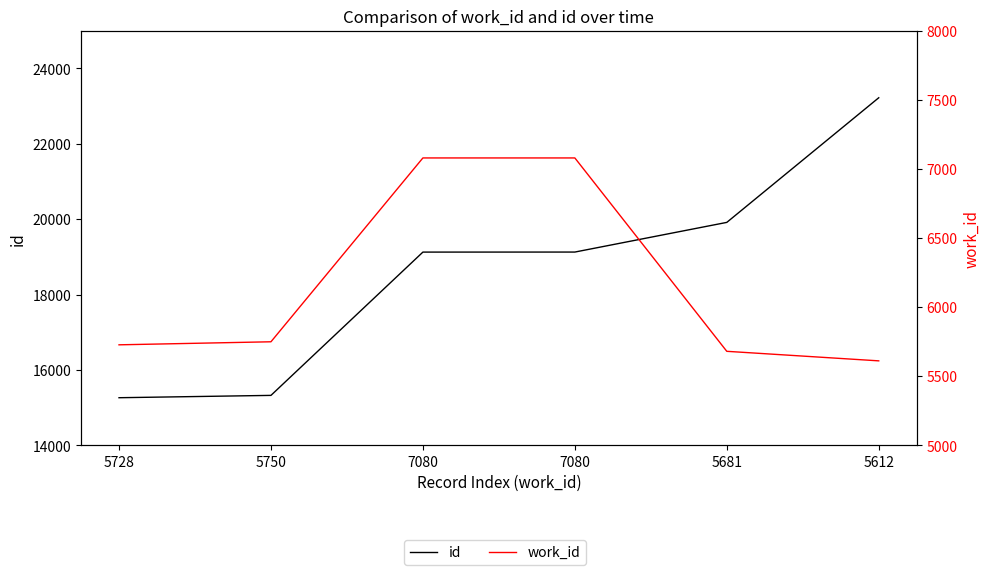

How many lines are shown in the chart?

2